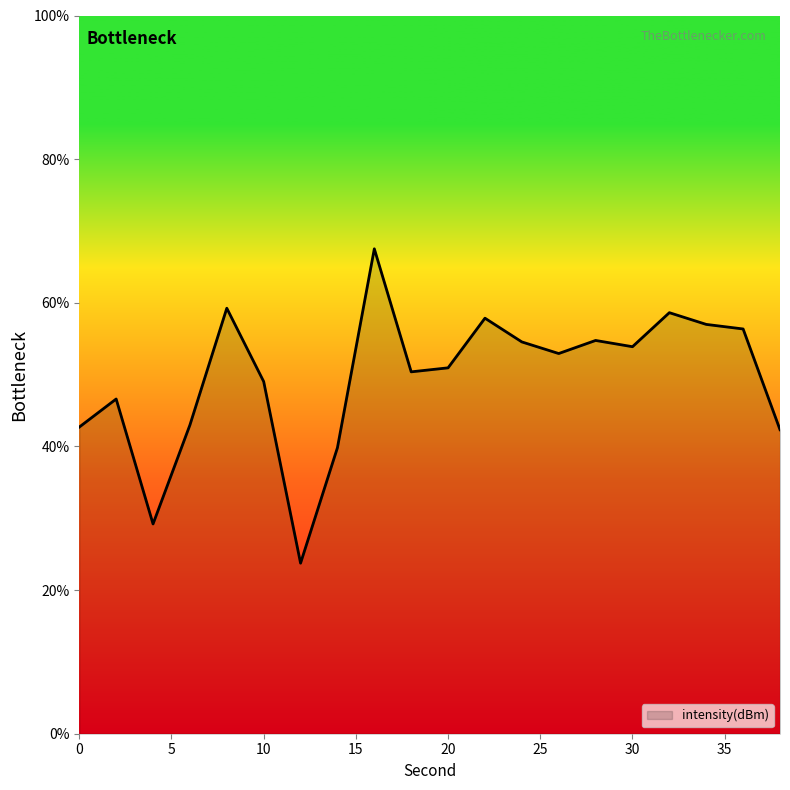

What is the maximum value shown in the chart?

67.5